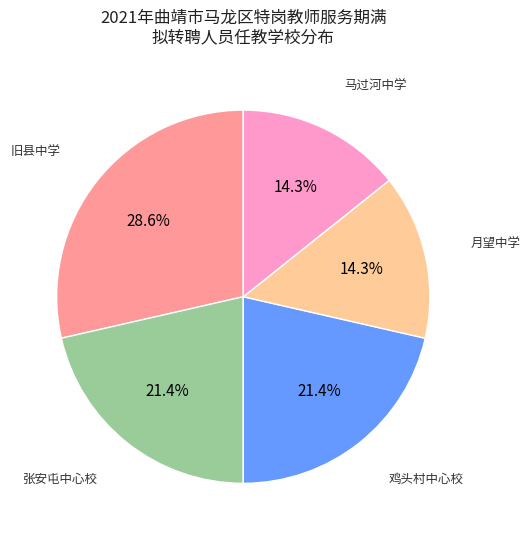

Does any single category account for the majority?

No